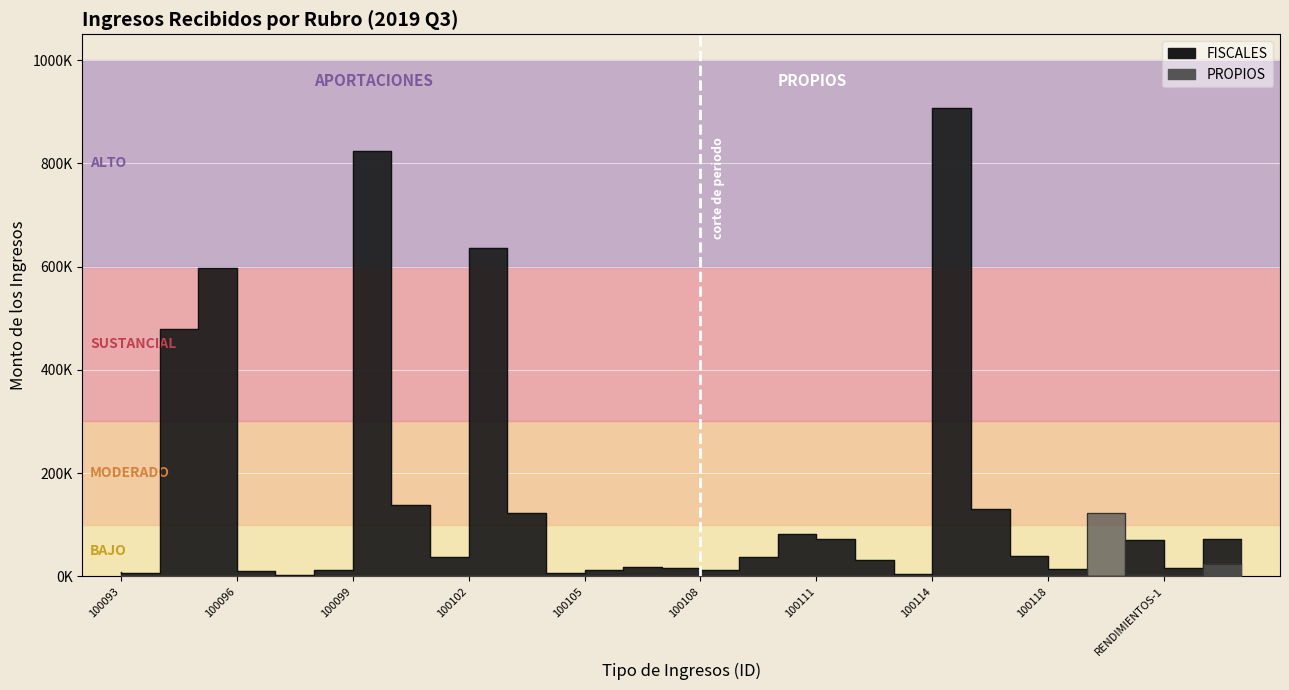

Which series has the widest spread of values?

FISCALES